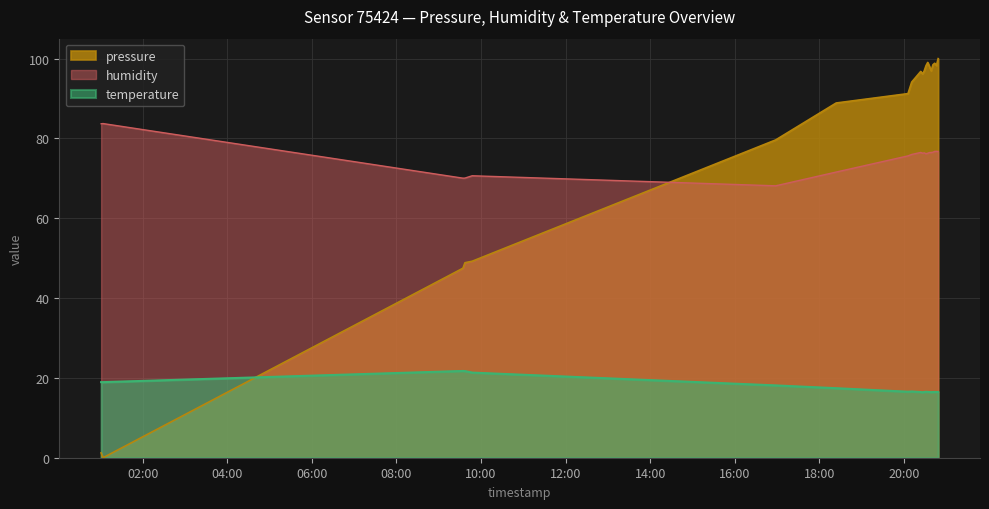

What position from the left is 2023-07-28T01:03:43?

2